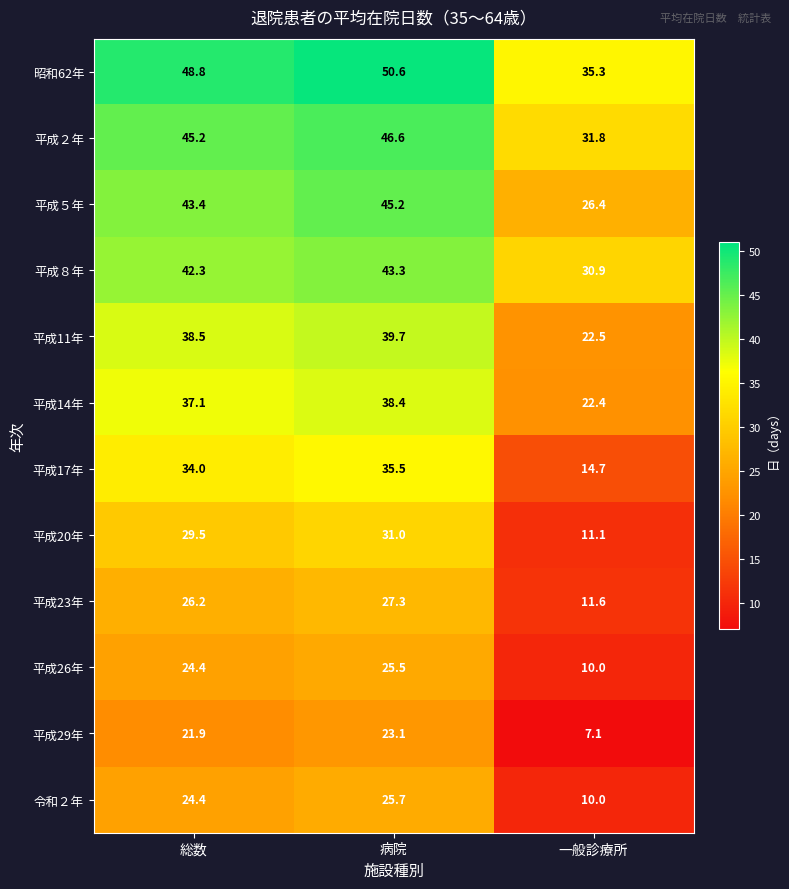

At which category is the sum across all series the highest?

病院